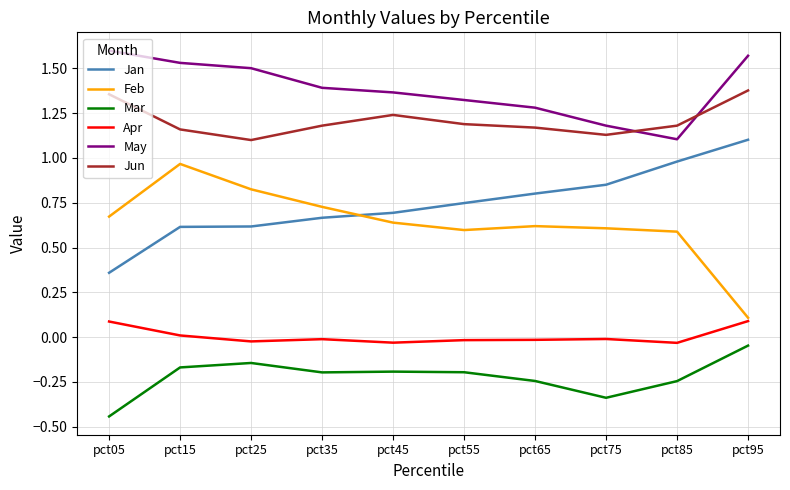

Between pct15 and pct45, which series saw the biggest shift?

Feb